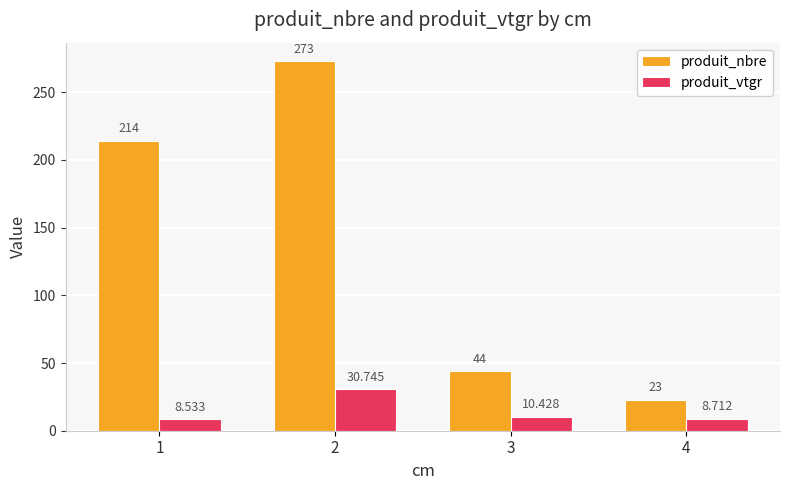

Reading right to left, list all the values displayed in this chart.

produit_nbre: 4=23.0	3=44.0	2=273.0	1=214.0
produit_vtgr: 4=8.7	3=10.4	2=30.7	1=8.5